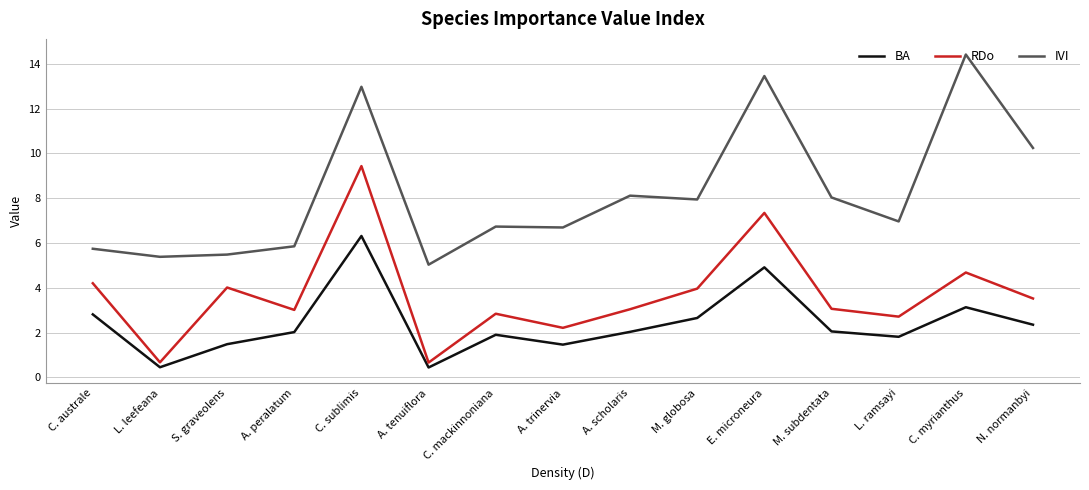

True or false: BA and IVI intersect in this chart.

False